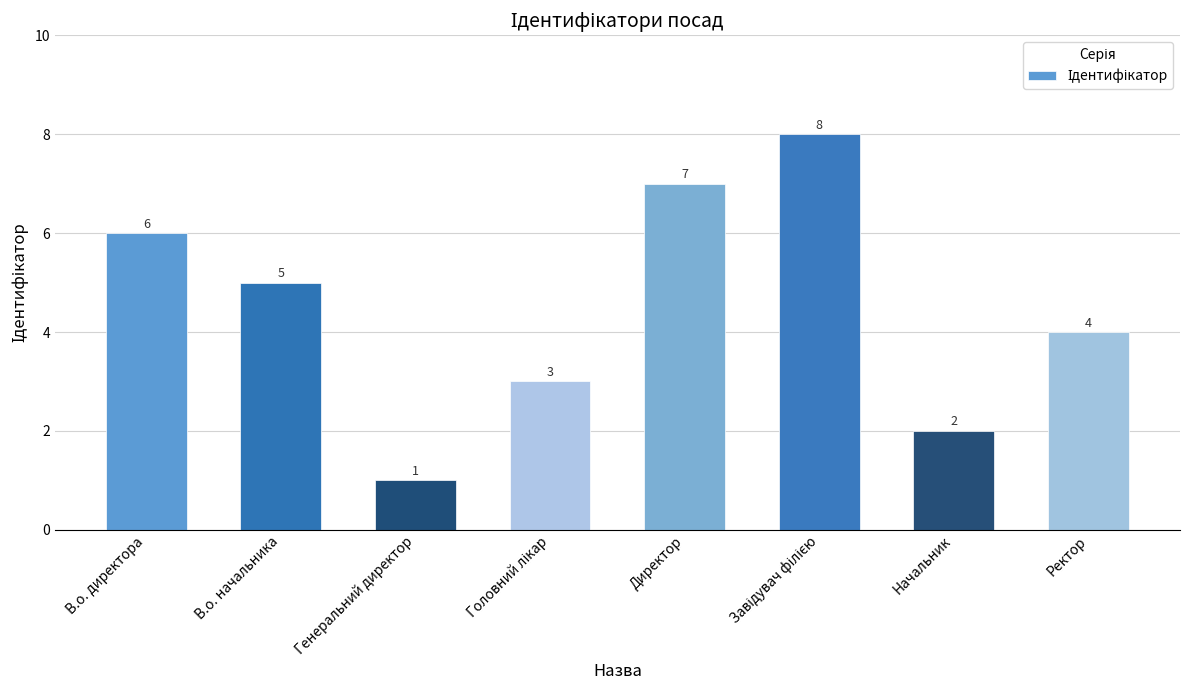

Is it true that the value at Начальник is 1?

False